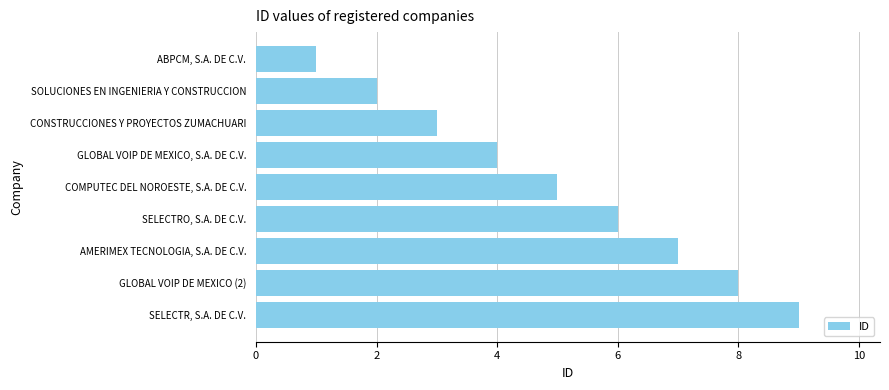

What is the change in value from COMPUTEC DEL NOROESTE, S.A. DE C.V. to SELECTRO, S.A. DE C.V.?

+1